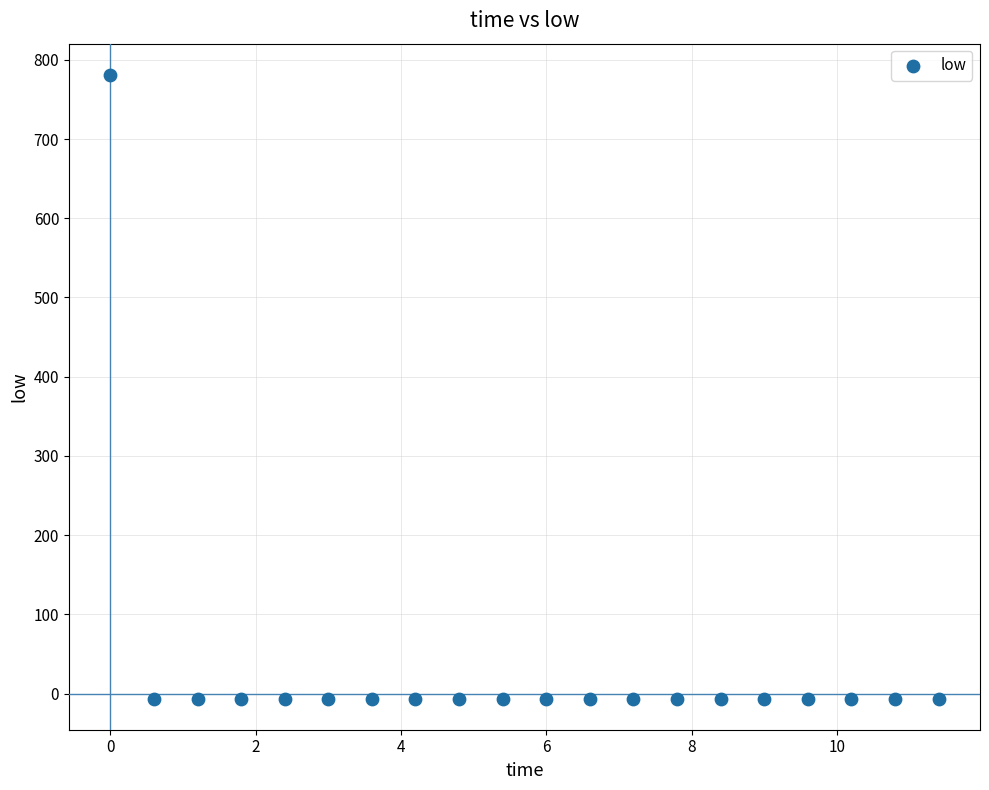

What is the range of Y values (max minus min)?

787.3